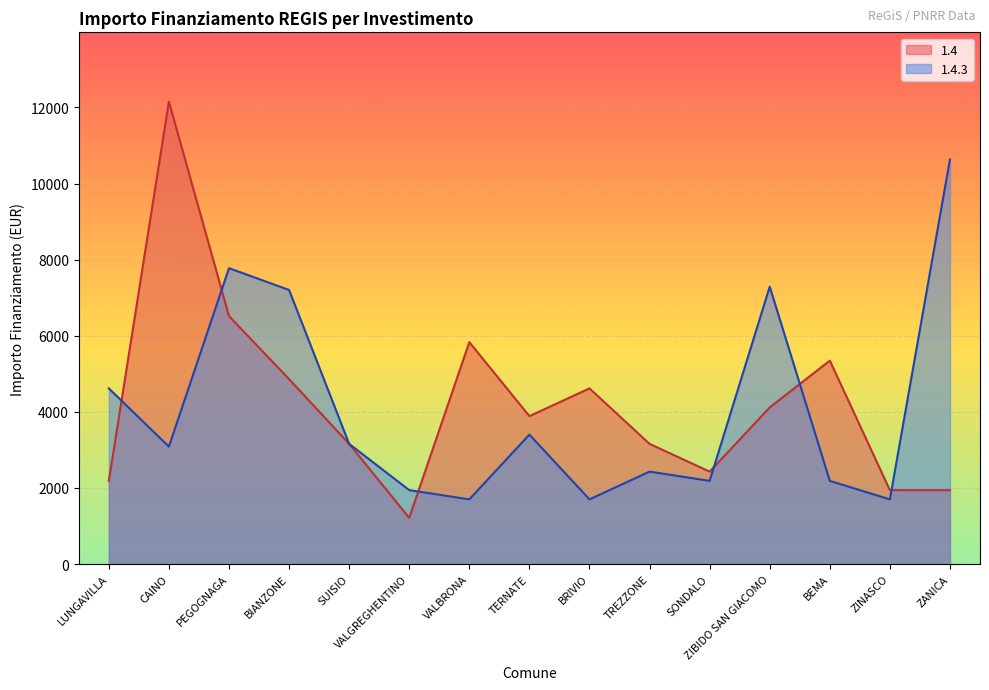

At which category does 1.4.3 reach its first local peak?

PEGOGNAGA